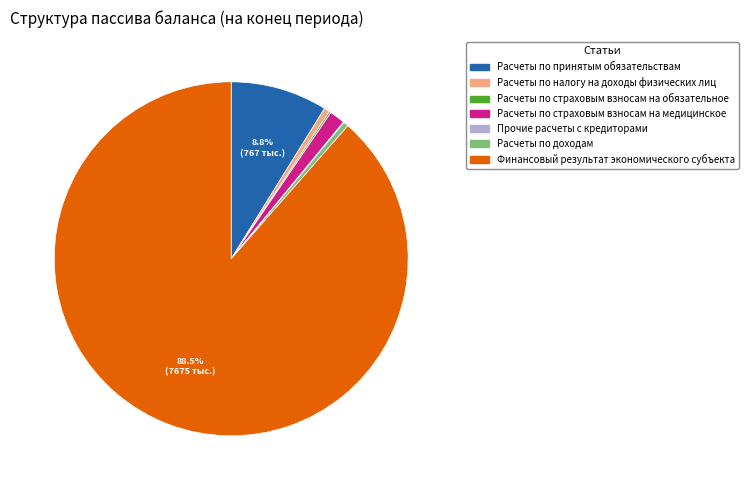

Which slice represents more than half of the pie?

Финансовый результат экономического субъекта